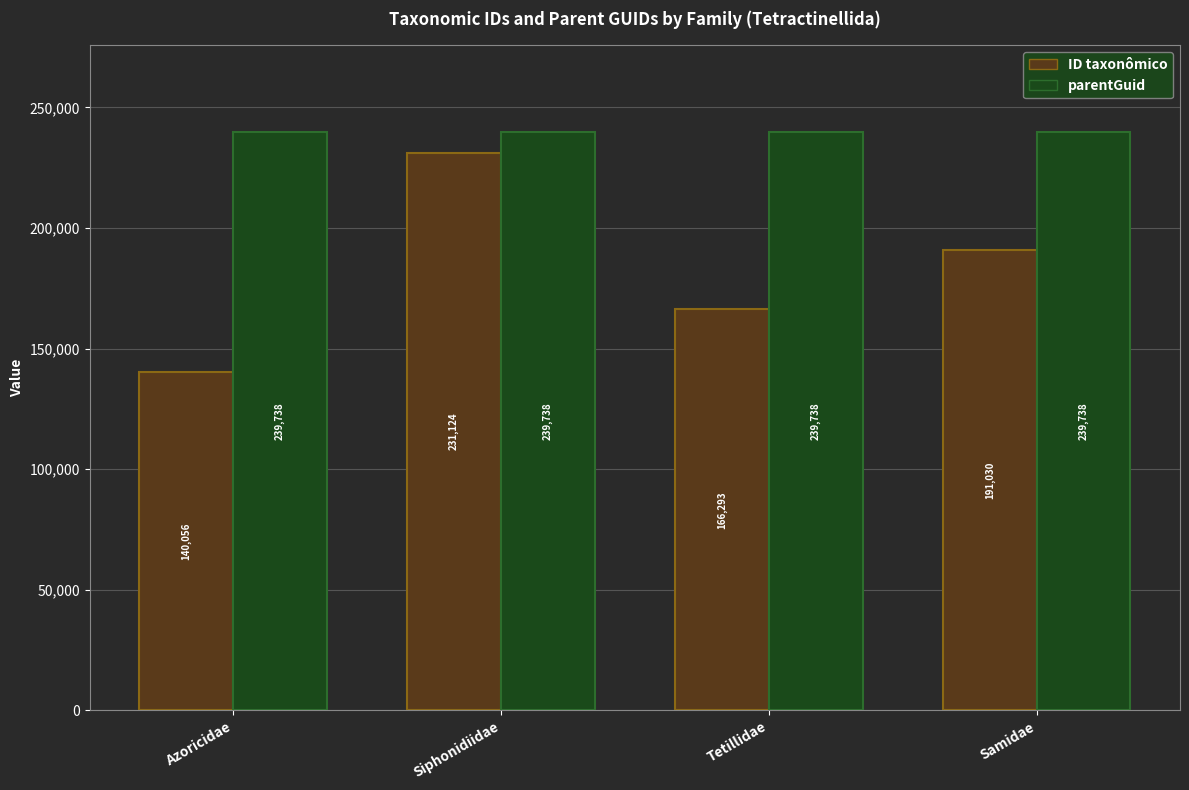

How many bars are there in total?

8